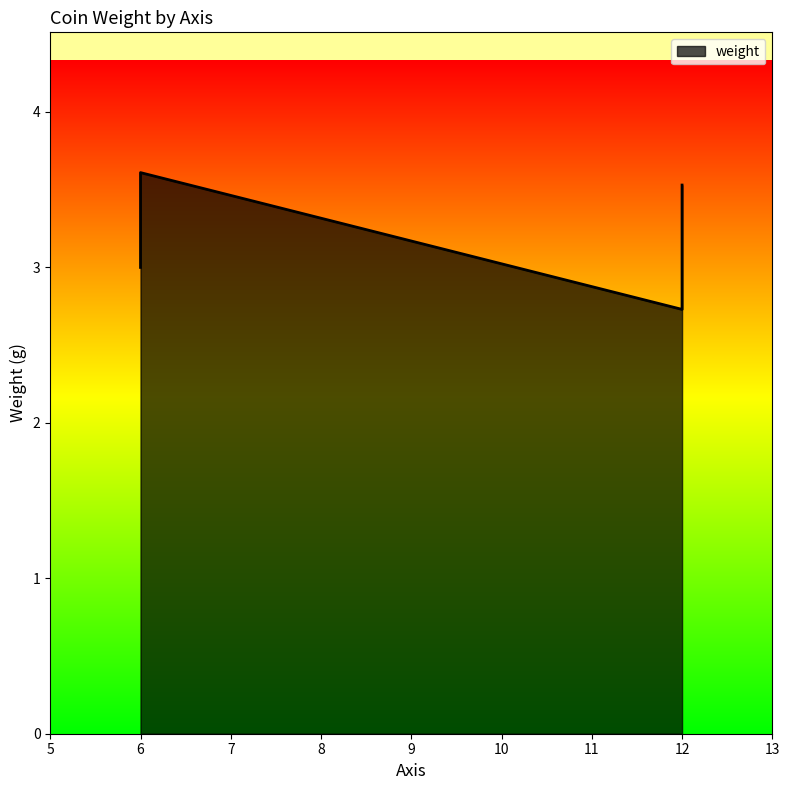

Reading right to left, list all the values displayed in this chart.

3.5	2.9	3.0	3.4	3.6	3.5	2.7